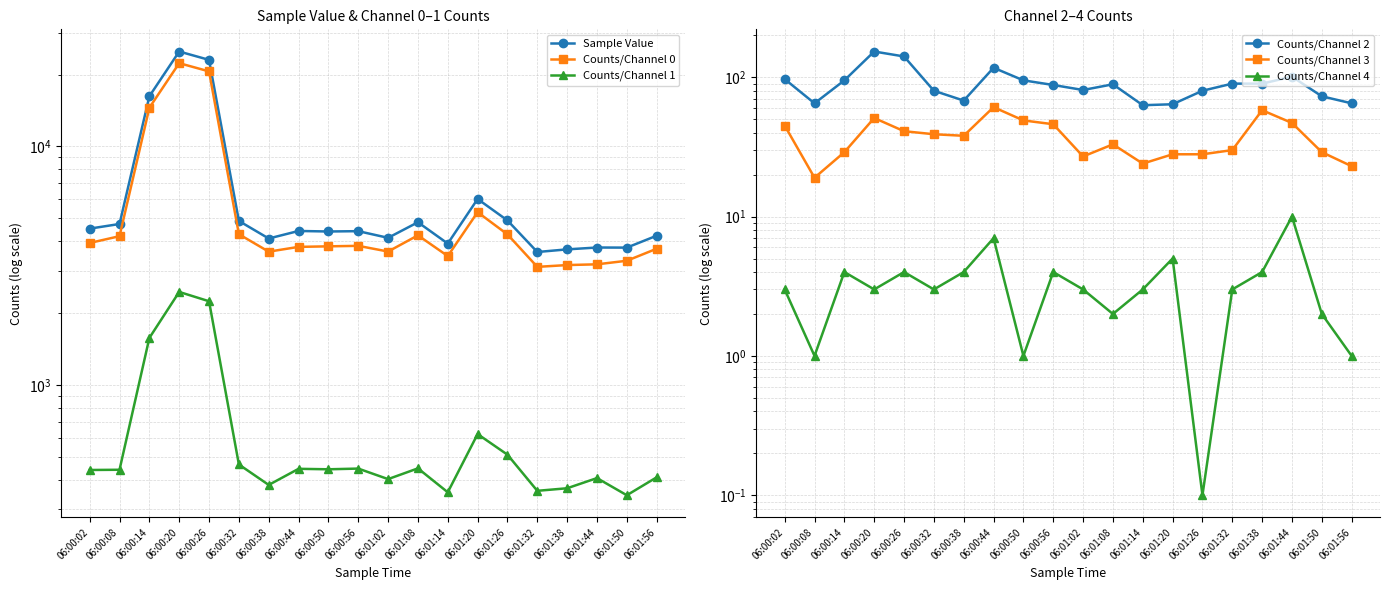

True or false: Counts/Channel 1 has more than 2 points higher than both neighbors.

True